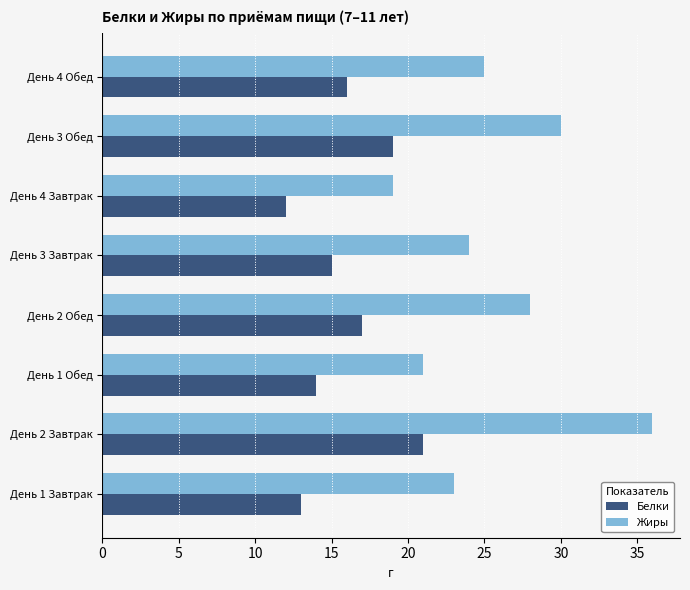

What is the minimum value shown in the chart?

12